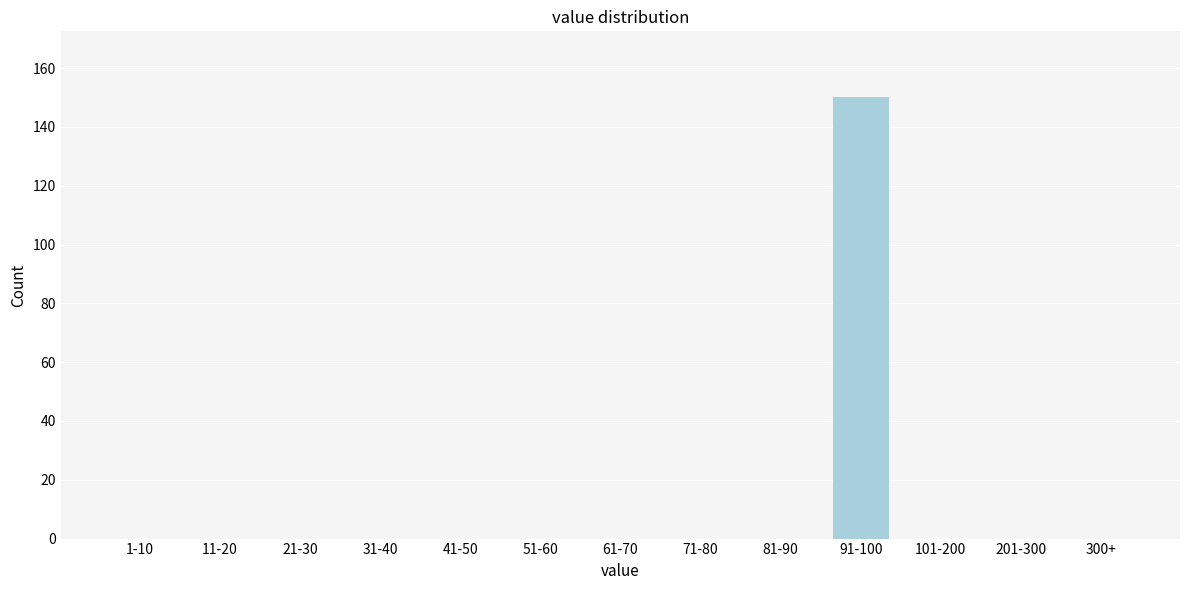

Reading right to left, extract all data points from this chart.

300+=0	201-300=0	101-200=0	91-100=150	81-90=0	71-80=0	61-70=0	51-60=0	41-50=0	31-40=0	21-30=0	11-20=0	1-10=0